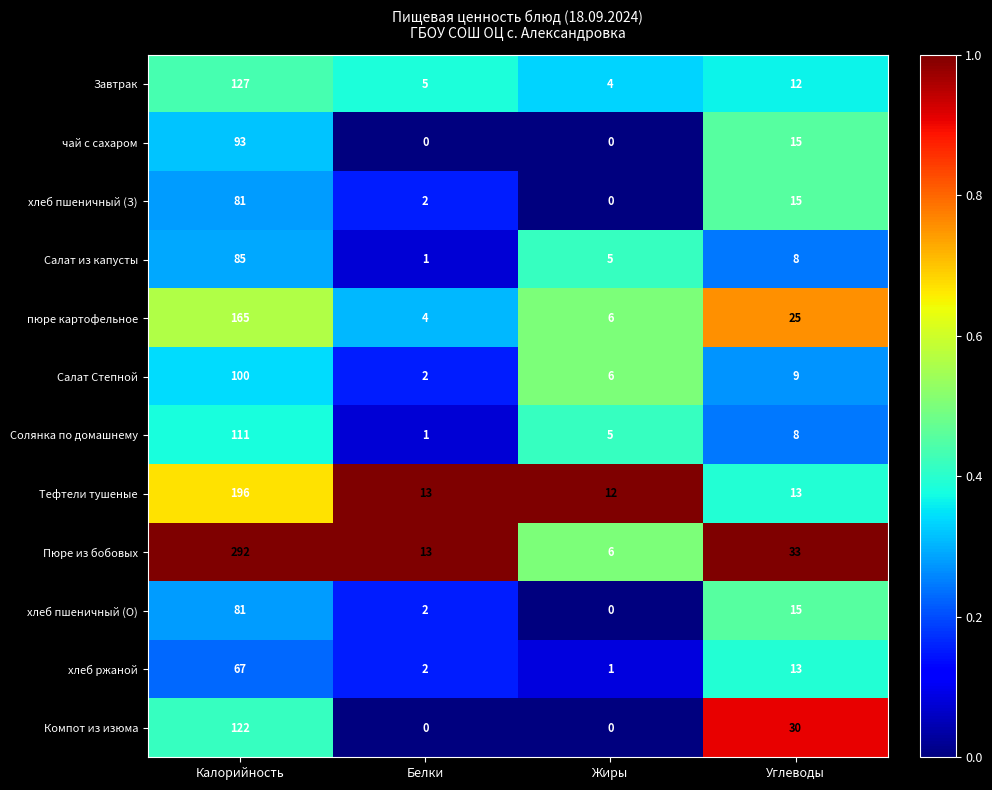

Is the value of Завтрак at Калорийность greater than the value of чай с сахаром at Углеводы?

Yes